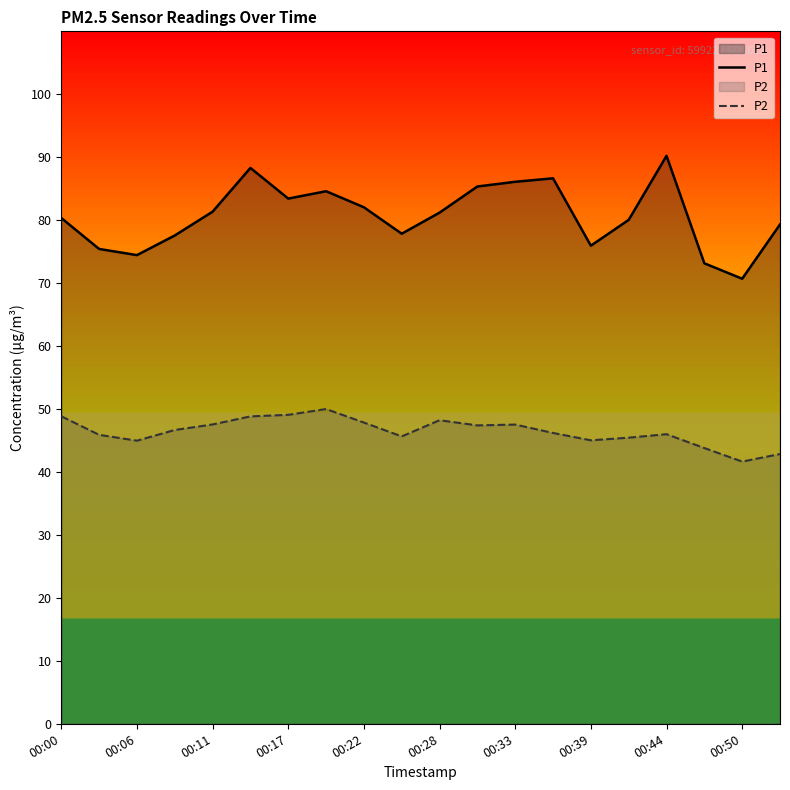

Rank the series by their maximum value, from highest to lowest.

P1, P2